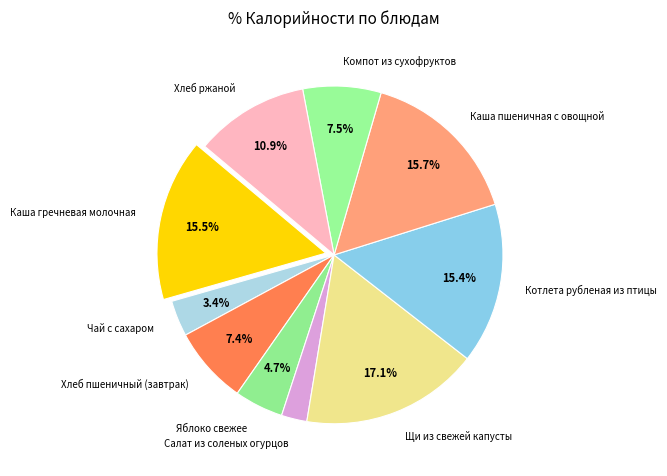

What is the largest slice in the pie chart?

Щи из свежей капусты